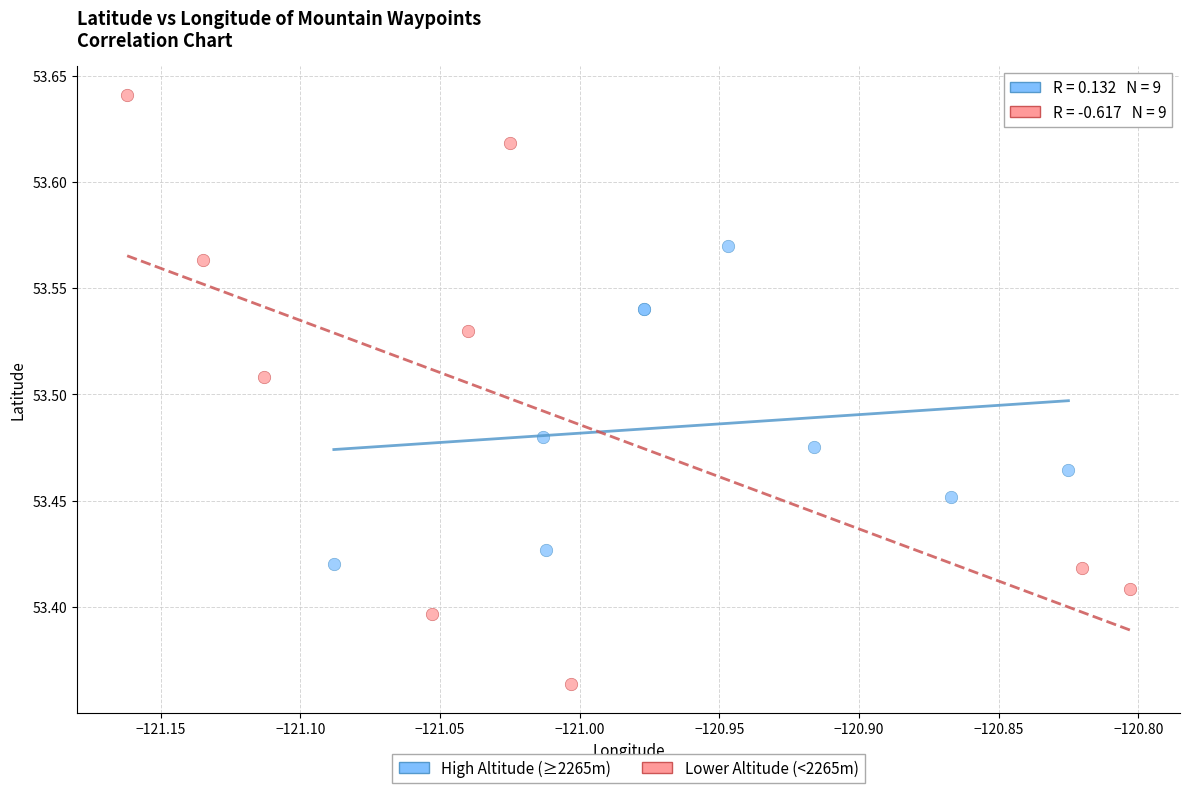

Which series contains the lowest Y value?

Lower Altitude (<2265m)